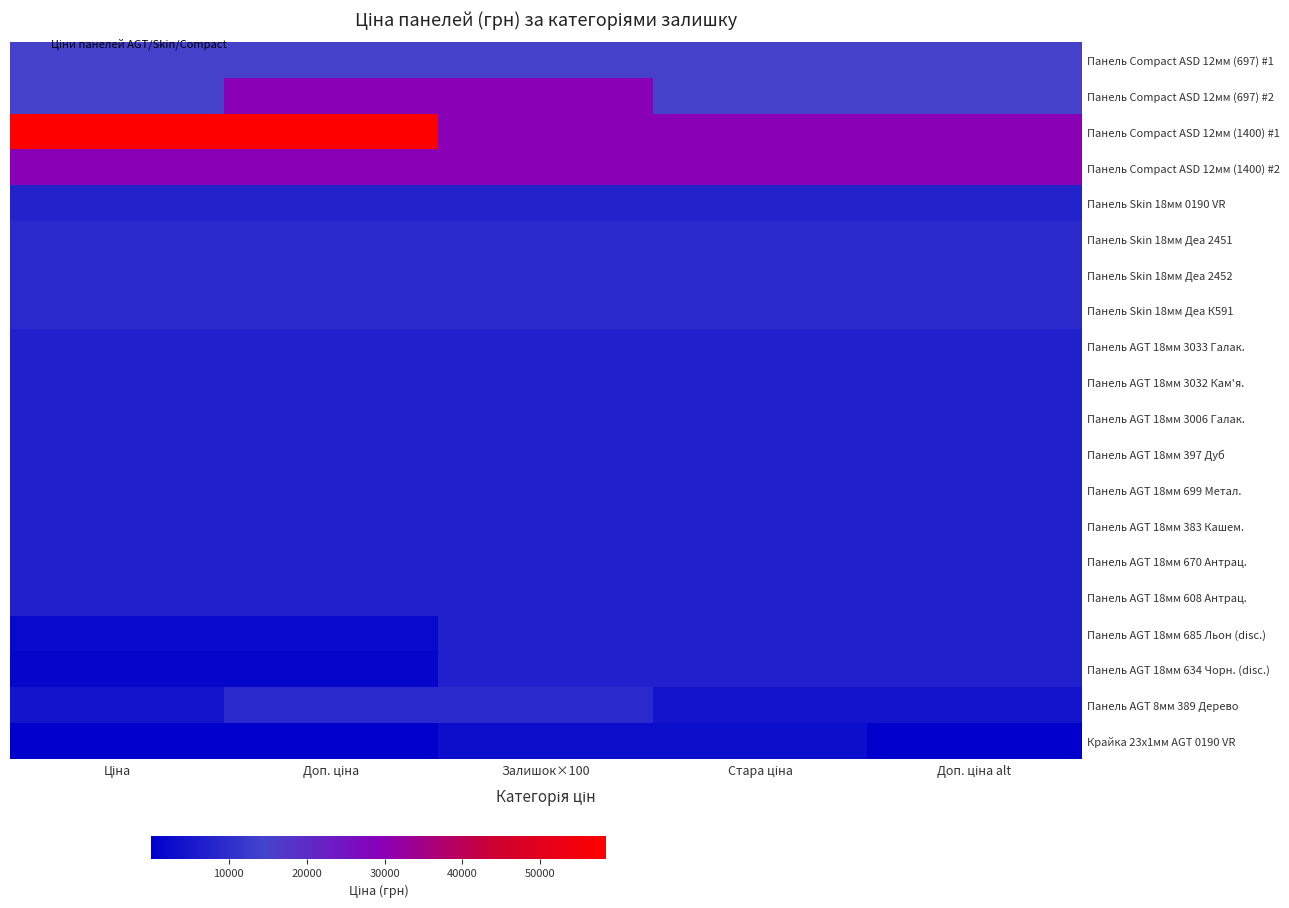

Reading left to right, what are all the values shown in this chart?

Панель Compact ASD 12мм (697) #1: Ціна=15120.0	Доп. ціна=15120.0	Залишок×100=15120.0	Стара ціна=15120.0	Доп. ціна alt=15120.0
Панель Compact ASD 12мм (697) #2: Ціна=15120.0	Доп. ціна=29747.2	Залишок×100=29747.2	Стара ціна=15120.0	Доп. ціна alt=15120.0
Панель Compact ASD 12мм (1400) #1: Ціна=58426.5	Доп. ціна=58426.5	Залишок×100=29491.5	Стара ціна=29491.5	Доп. ціна alt=29491.5
Панель Compact ASD 12мм (1400) #2: Ціна=29491.5	Доп. ціна=29491.5	Залишок×100=29491.5	Стара ціна=29491.5	Доп. ціна alt=29491.5
Панель Skin 18мм 0190 VR: Ціна=7596.5	Доп. ціна=7596.5	Залишок×100=7596.5	Стара ціна=7596.5	Доп. ціна alt=7596.5
Панель Skin 18мм Деа 2451: Ціна=9384.0	Доп. ціна=9384.0	Залишок×100=9384.0	Стара ціна=9384.0	Доп. ціна alt=9384.0
Панель Skin 18мм Деа 2452: Ціна=9384.0	Доп. ціна=9384.0	Залишок×100=9384.0	Стара ціна=9384.0	Доп. ціна alt=9384.0
Панель Skin 18мм Деа К591: Ціна=9384.0	Доп. ціна=9384.0	Залишок×100=9384.0	Стара ціна=9384.0	Доп. ціна alt=9384.0
Панель AGT 18мм 3033 Галак.: Ціна=6925.7	Доп. ціна=6925.7	Залишок×100=6925.7	Стара ціна=6925.7	Доп. ціна alt=6925.7
Панель AGT 18мм 3032 Кам'я.: Ціна=6925.7	Доп. ціна=6925.7	Залишок×100=6925.7	Стара ціна=6925.7	Доп. ціна alt=6925.7
Панель AGT 18мм 3006 Галак.: Ціна=6925.7	Доп. ціна=6925.7	Залишок×100=6925.7	Стара ціна=6925.7	Доп. ціна alt=6925.7
Панель AGT 18мм 397 Дуб: Ціна=6925.7	Доп. ціна=6925.7	Залишок×100=6925.7	Стара ціна=6925.7	Доп. ціна alt=6925.7
Панель AGT 18мм 699 Метал.: Ціна=6925.7	Доп. ціна=6925.7	Залишок×100=6925.7	Стара ціна=6925.7	Доп. ціна alt=6925.7
Панель AGT 18мм 383 Кашем.: Ціна=6925.7	Доп. ціна=6925.7	Залишок×100=6925.7	Стара ціна=6925.7	Доп. ціна alt=6925.7
Панель AGT 18мм 670 Антрац.: Ціна=6925.7	Доп. ціна=6925.7	Залишок×100=6925.7	Стара ціна=6925.7	Доп. ціна alt=6925.7
Панель AGT 18мм 608 Антрац.: Ціна=6925.7	Доп. ціна=6925.7	Залишок×100=6925.7	Стара ціна=6925.7	Доп. ціна alt=6925.7
Панель AGT 18мм 685 Льон (disc.): Ціна=2291.7	Доп. ціна=2291.7	Залишок×100=6925.7	Стара ціна=6925.7	Доп. ціна alt=6925.7
Панель AGT 18мм 634 Чорн. (disc.): Ціна=1375.4	Доп. ціна=1375.4	Залишок×100=6925.7	Стара ціна=6925.7	Доп. ціна alt=6925.7
Панель AGT 8мм 389 Дерево: Ціна=4561.9	Доп. ціна=9123.7	Залишок×100=9123.7	Стара ціна=4561.9	Доп. ціна alt=4561.9
Крайка 23x1мм AGT 0190 VR: Ціна=32.0	Доп. ціна=32.0	Залишок×100=3205.0	Стара ціна=3205.0	Доп. ціна alt=32.0